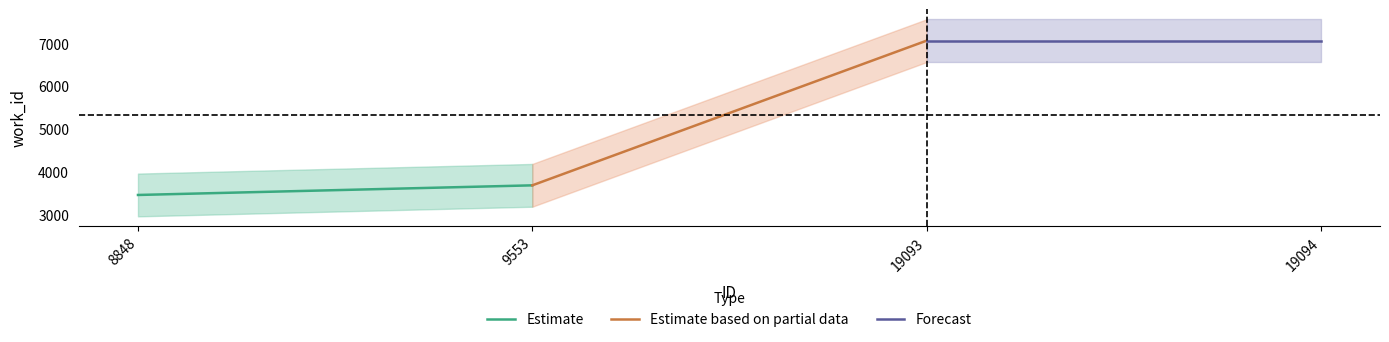

Reading left to right, extract all data points from this chart.

Estimate: 3463	3688
Estimate based on partial data: 3688	7069
Forecast: 7069	7069